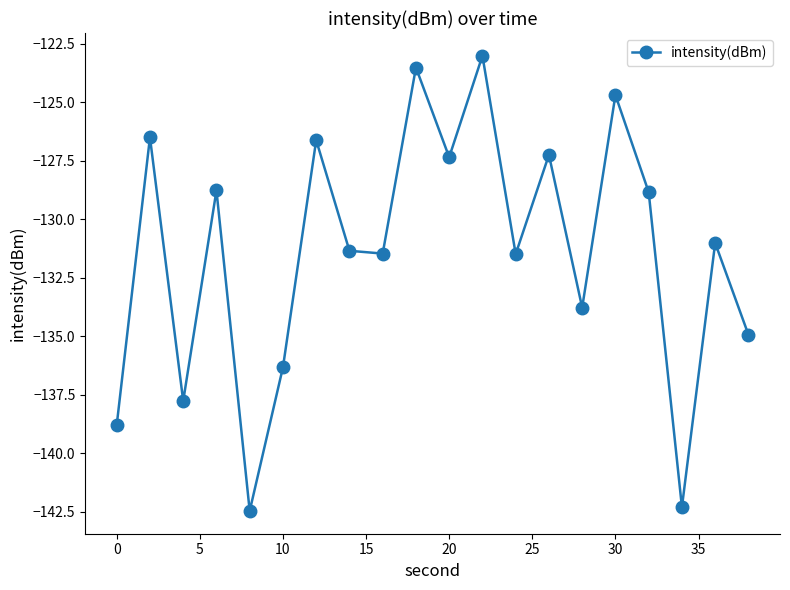

What is the maximum value shown in the chart?

-123.0